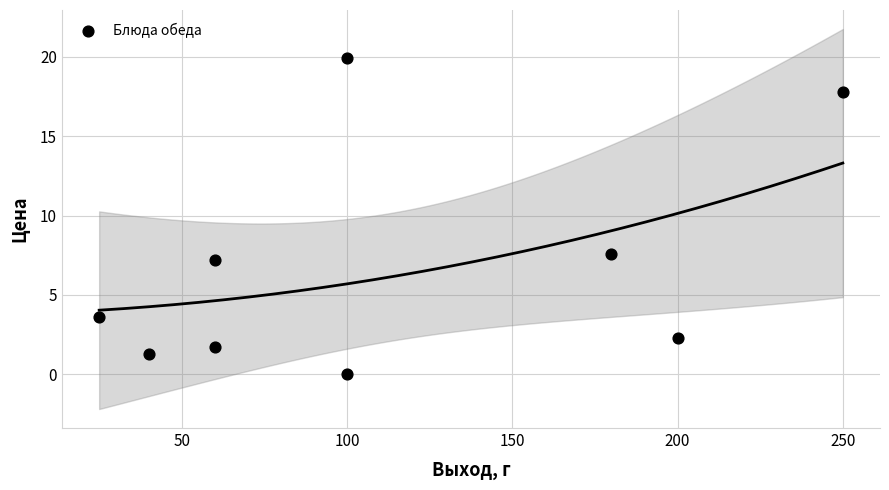

What is the average X value?

112.8